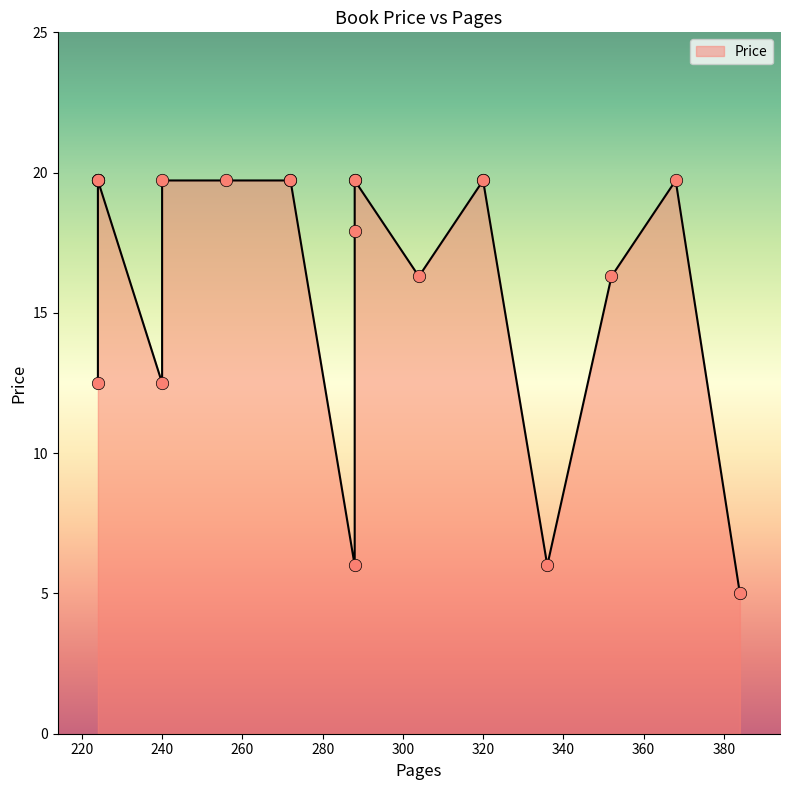

What is the change in value from 336 to 272?

+13.7